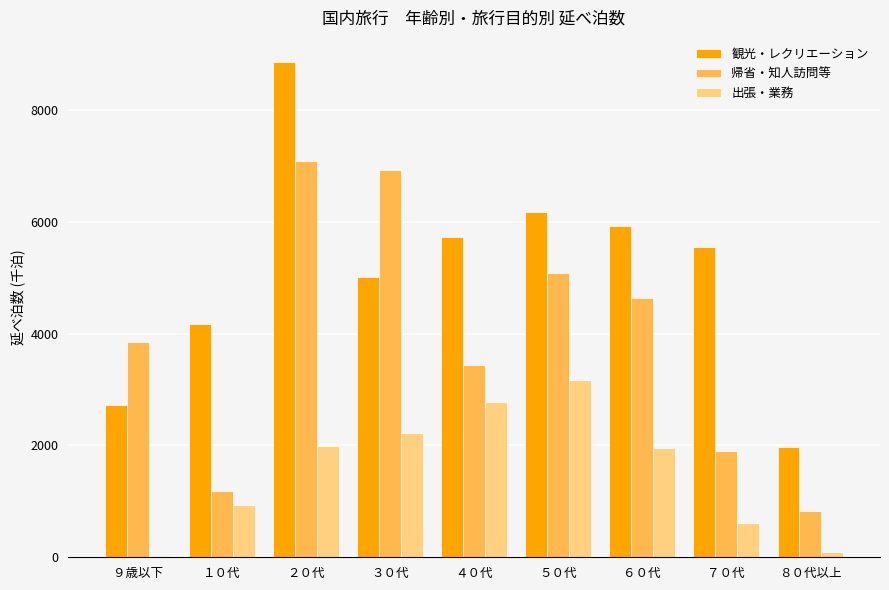

What value does the 観光・レクリエーション series have at ２０代?

8864.9